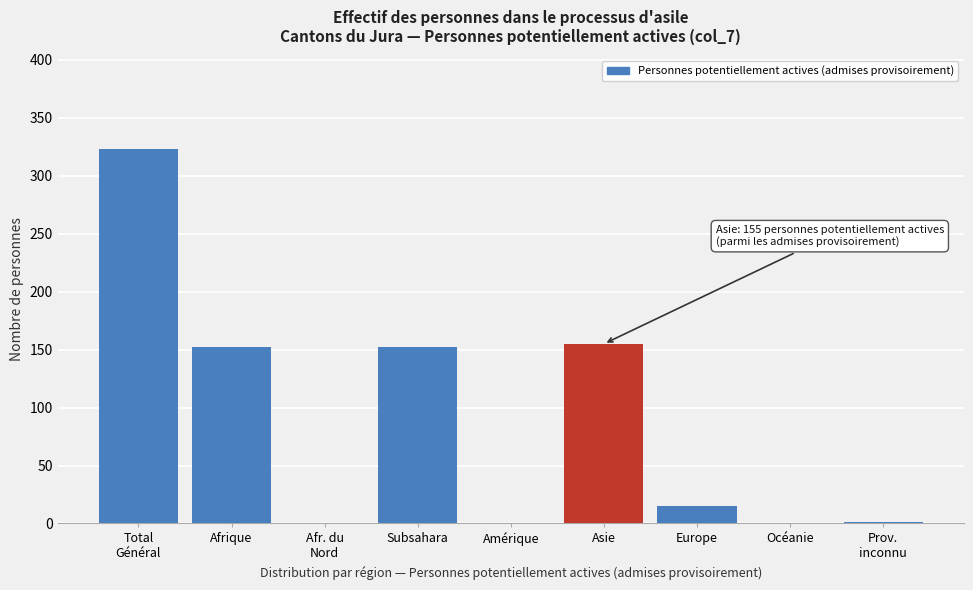

Is it true that the value at Afrique is 201?

False